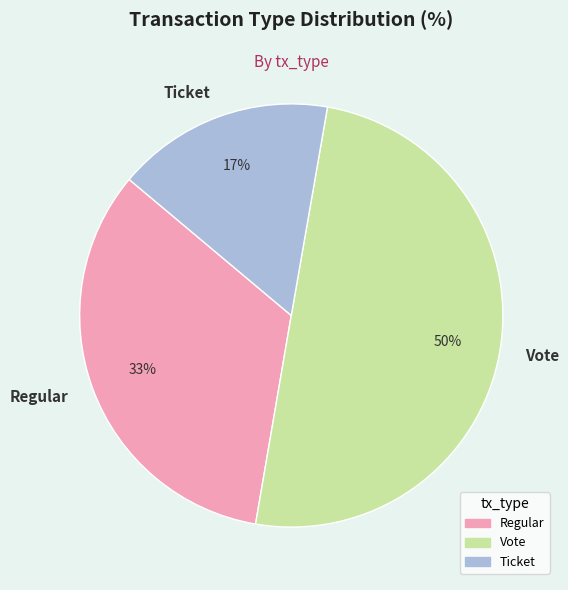

How many slices are in this pie chart?

3